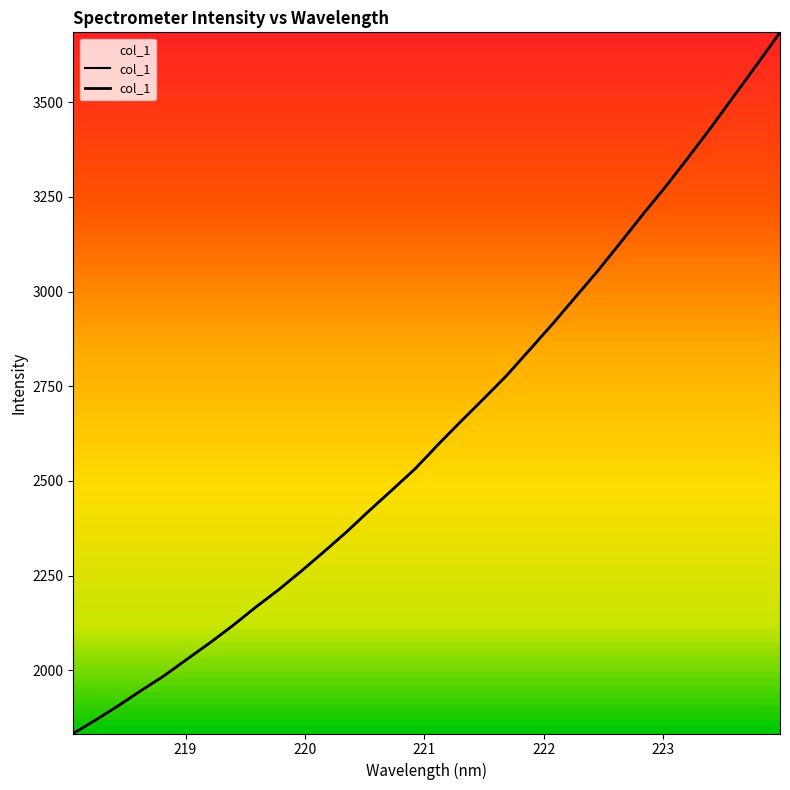

Count the number of data series in this chart.

1